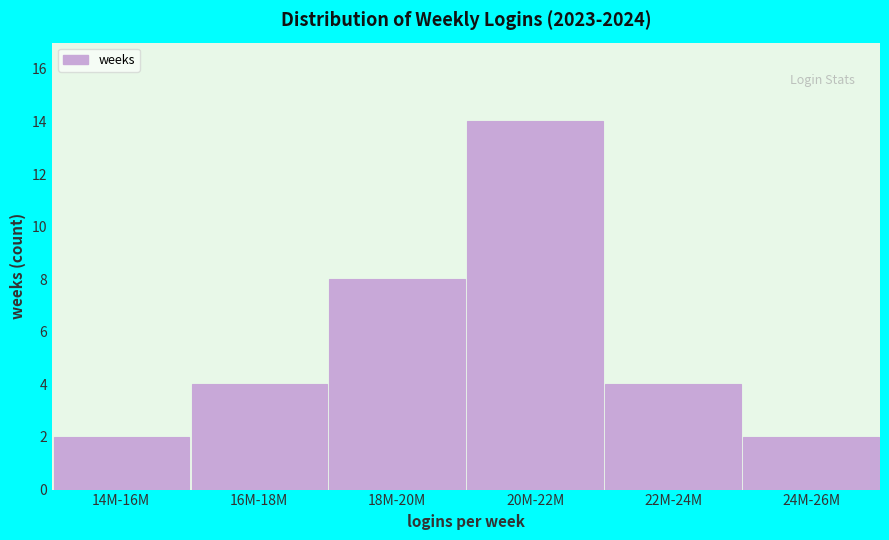

Reading left to right, what are all the values shown in this chart?

2	4	8	14	4	2